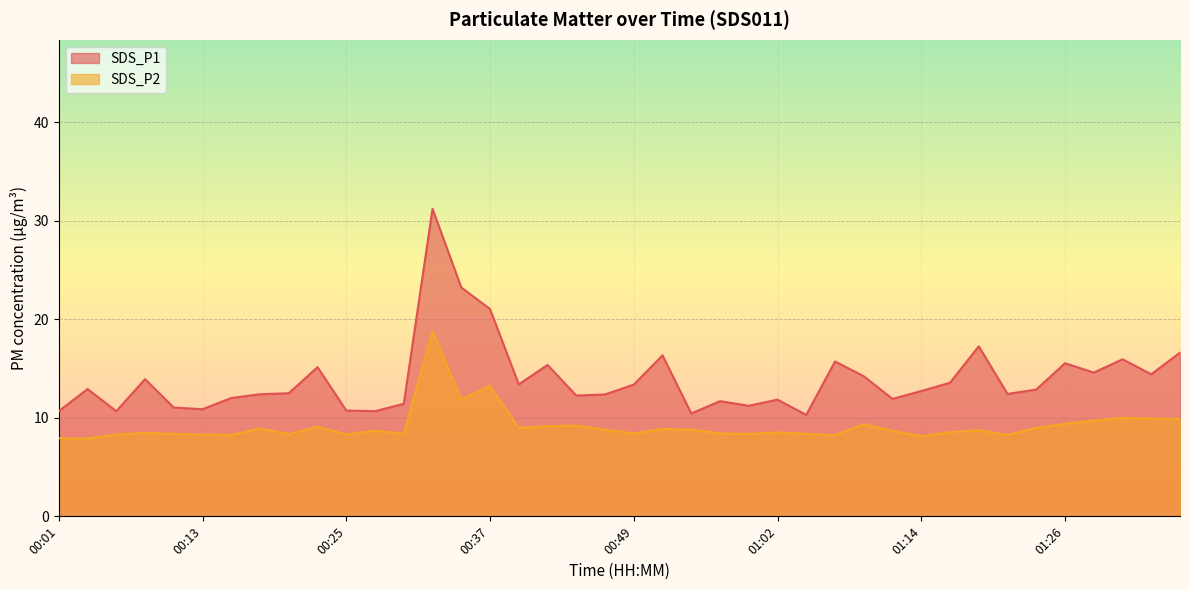

Which series has the widest spread of values?

SDS_P1